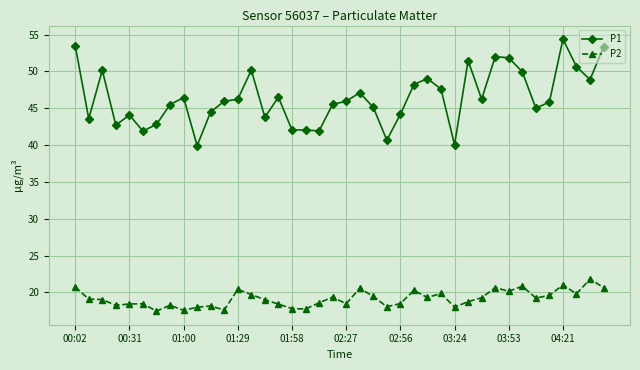

True or false: P2 has more than 1 points higher than both neighbors.

True